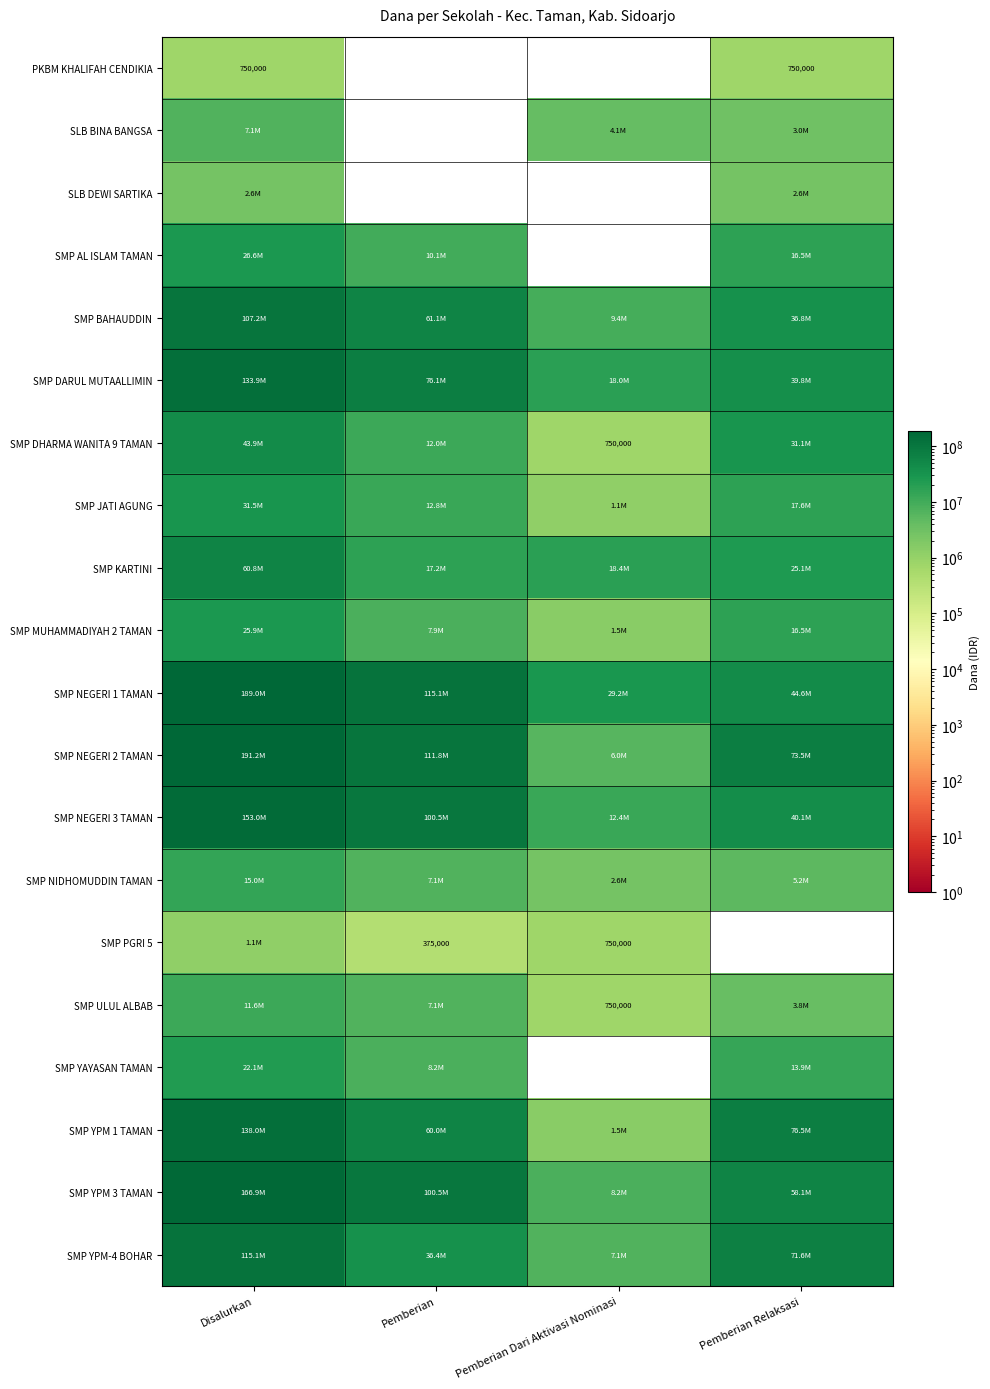

How many PKBM KHALIFAH CENDIKIA values are between 0 and 750000?

4